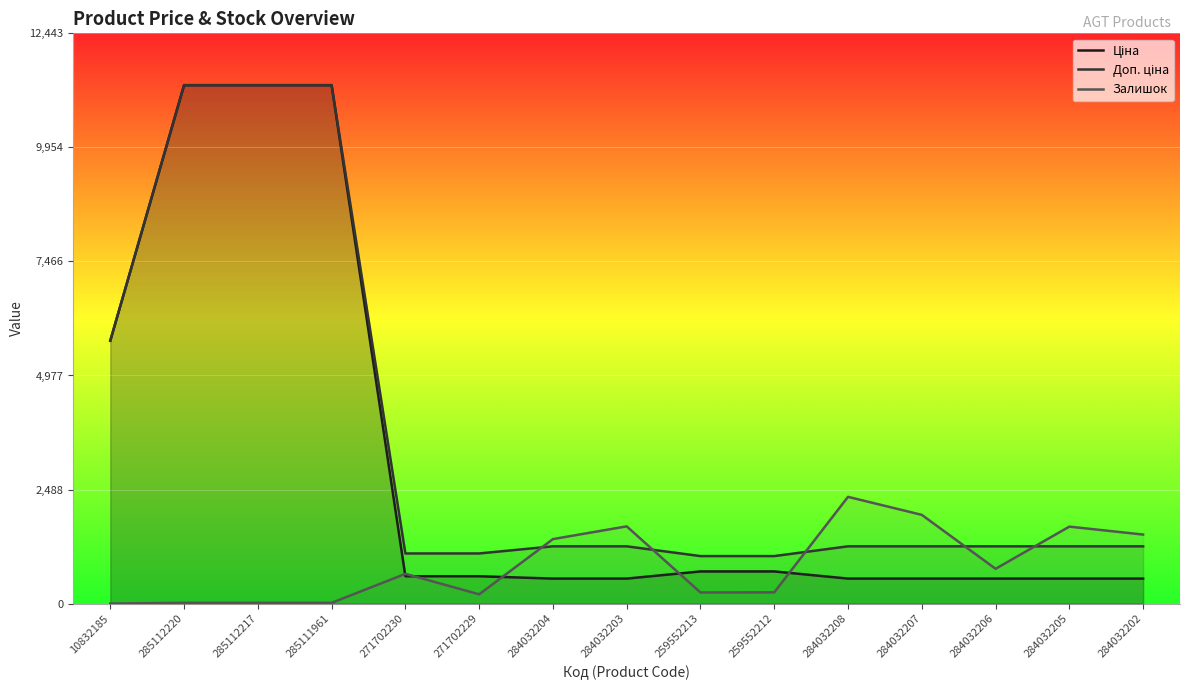

What is the minimum value for Ціна?

545.0